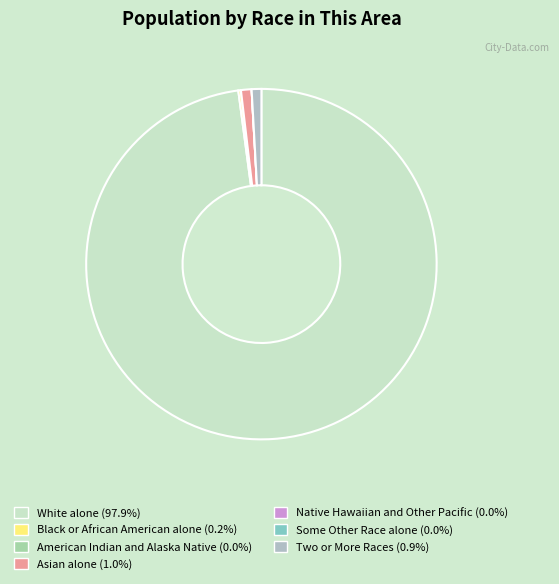

Does Two or More Races account for over 50% of the chart?

No